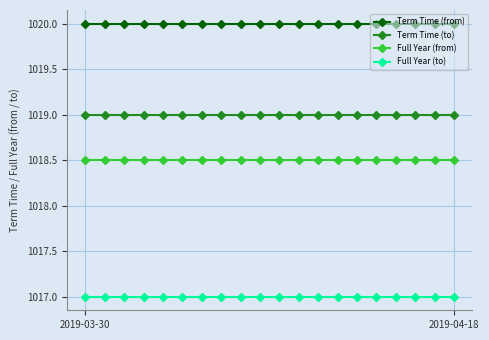

What is the value of the Full Year (to) point at the 1st from the left?

1017.0